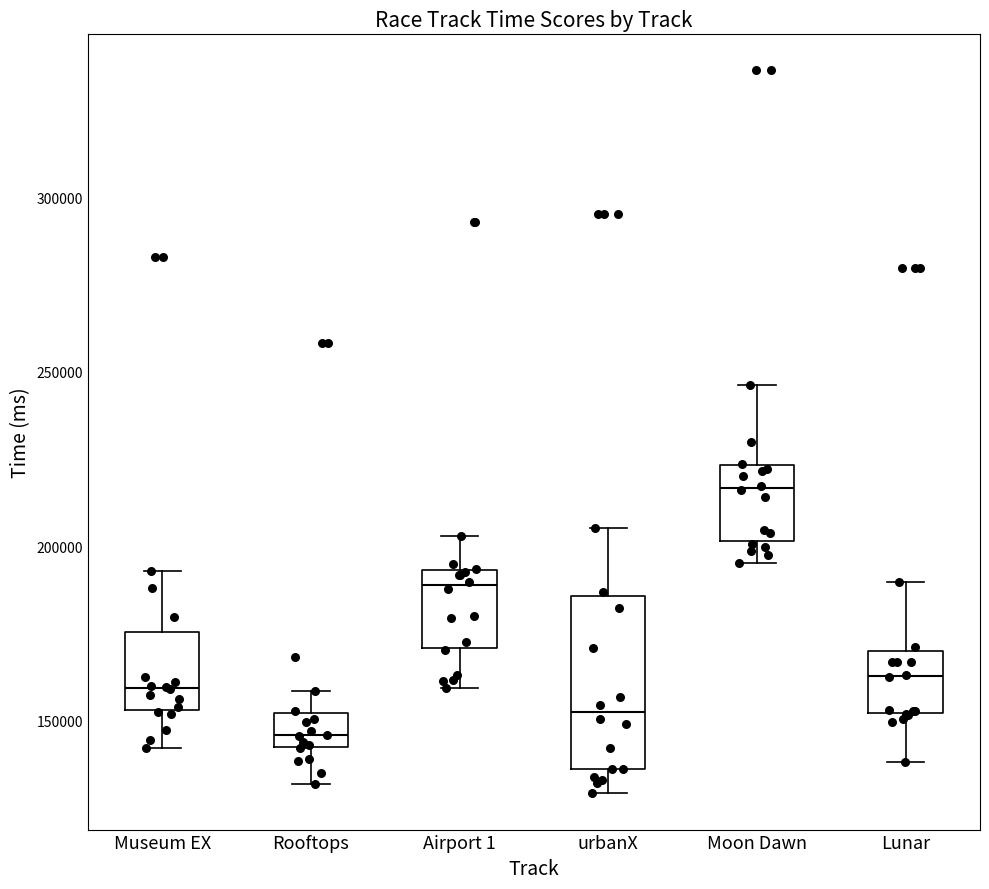

Comparing the boxes themselves (not the whiskers), which one is the tallest?

urbanX